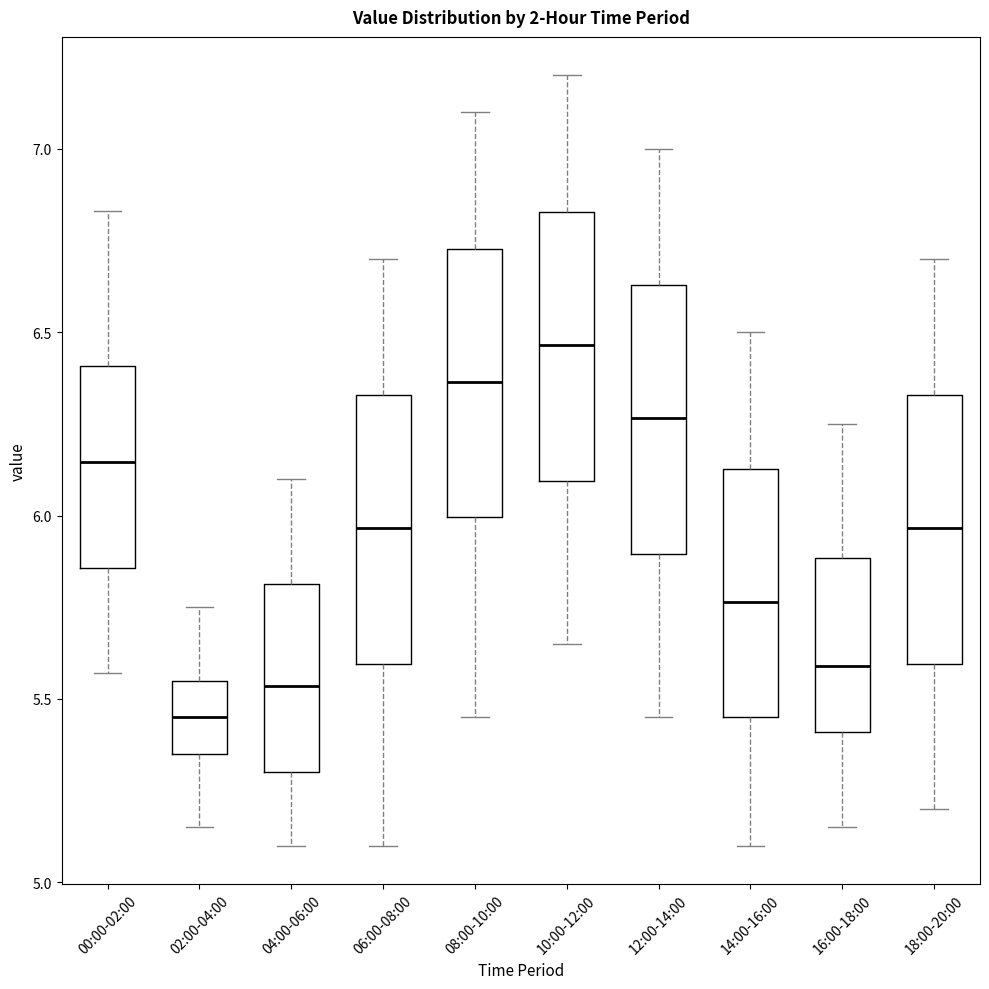

Reading left to right, transcribe this box plot: for each box, give where its median line is, the range the box spans, and where its two whiskers end, as read against the y-axis. The values are not printed on the chart, so give them approximately, as read against the axis.

00:00-02:00: median 6.15, box 5.85 to 6.40, whiskers 5.55 to 6.85
02:00-04:00: median 5.45, box 5.35 to 5.55, whiskers 5.15 to 5.75
04:00-06:00: median 5.55, box 5.30 to 5.80, whiskers 5.10 to 6.10
06:00-08:00: median 5.95, box 5.60 to 6.35, whiskers 5.10 to 6.70
08:00-10:00: median 6.35, box 6.00 to 6.75, whiskers 5.45 to 7.10
10:00-12:00: median 6.45, box 6.10 to 6.85, whiskers 5.65 to 7.20
12:00-14:00: median 6.25, box 5.90 to 6.65, whiskers 5.45 to 7.00
14:00-16:00: median 5.75, box 5.45 to 6.15, whiskers 5.10 to 6.50
16:00-18:00: median 5.60, box 5.40 to 5.90, whiskers 5.15 to 6.25
18:00-20:00: median 5.95, box 5.60 to 6.35, whiskers 5.20 to 6.70